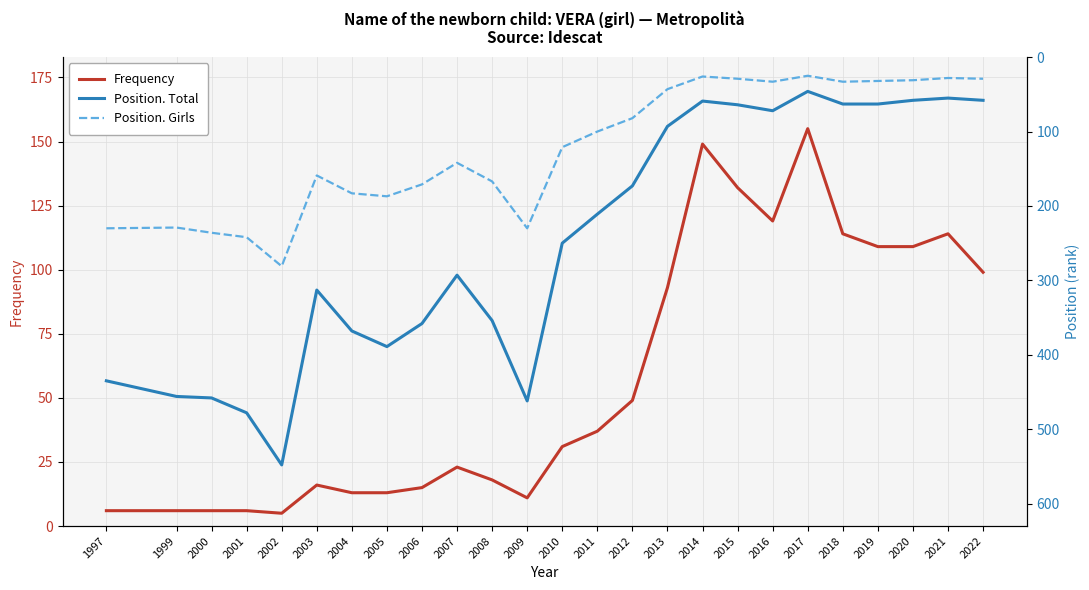

What value does the Frequency series have at 2000?

6